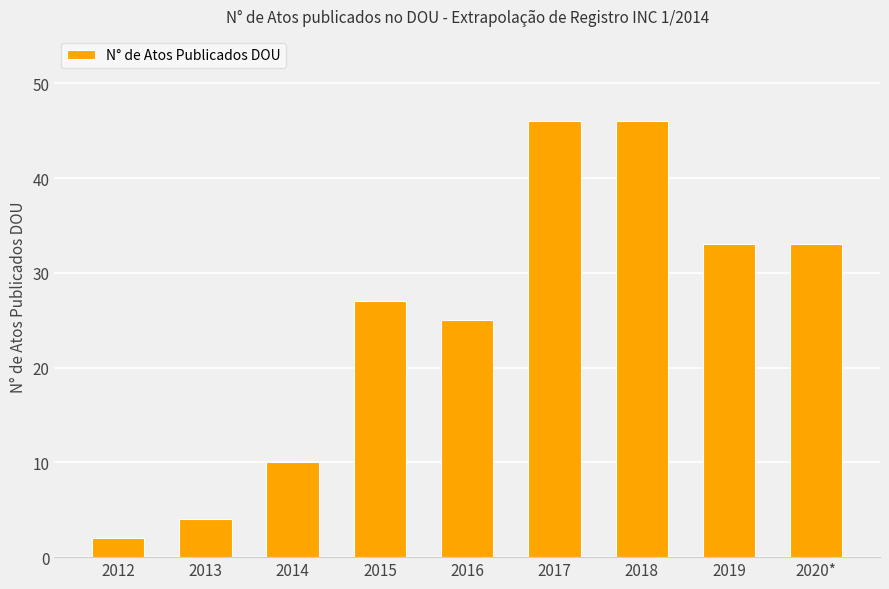

Is it true that the value at 2020* is 33?

True